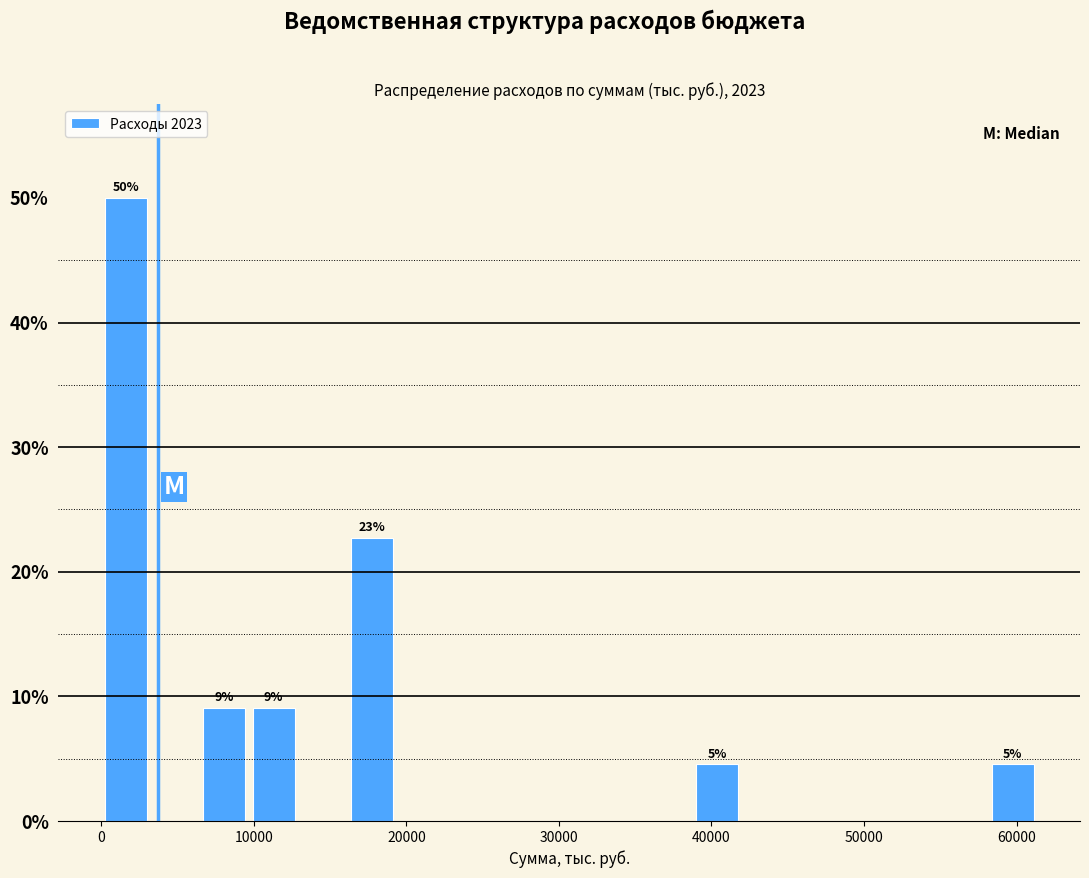

Around what value on the x-axis is the tallest bar? Give the approximate position of its centre, as read against the axis.

2000